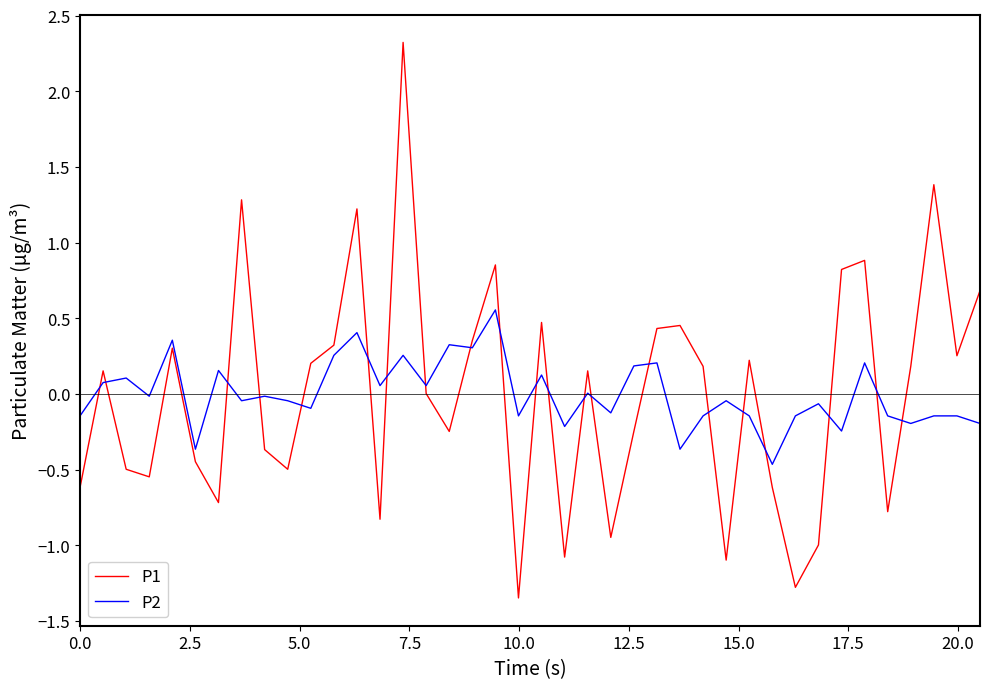

True or false: P1 and P2 intersect in this chart.

True